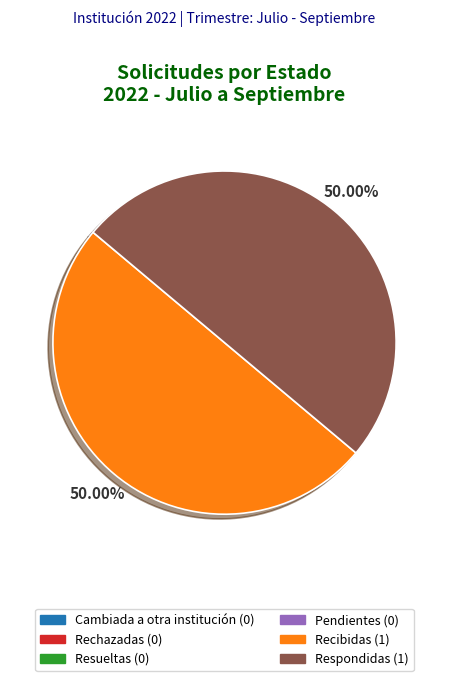

How many slices are in this pie chart?

2